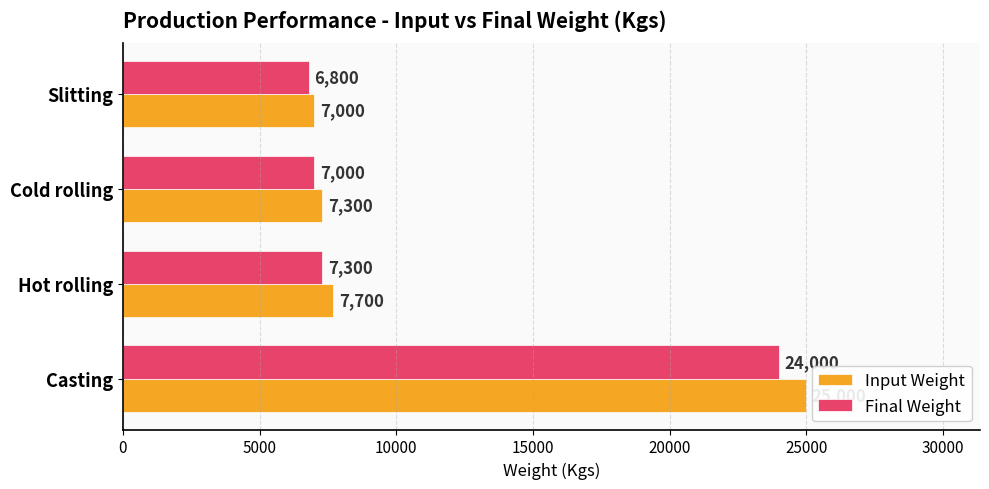

The Final Weight series shows 3403 at Cold rolling. True or false?

False